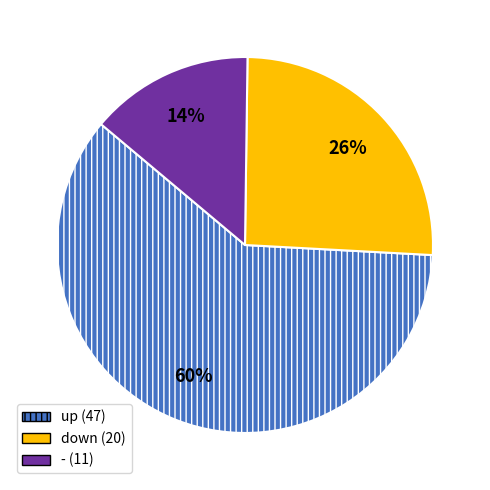

Between up and down, which is larger?

up